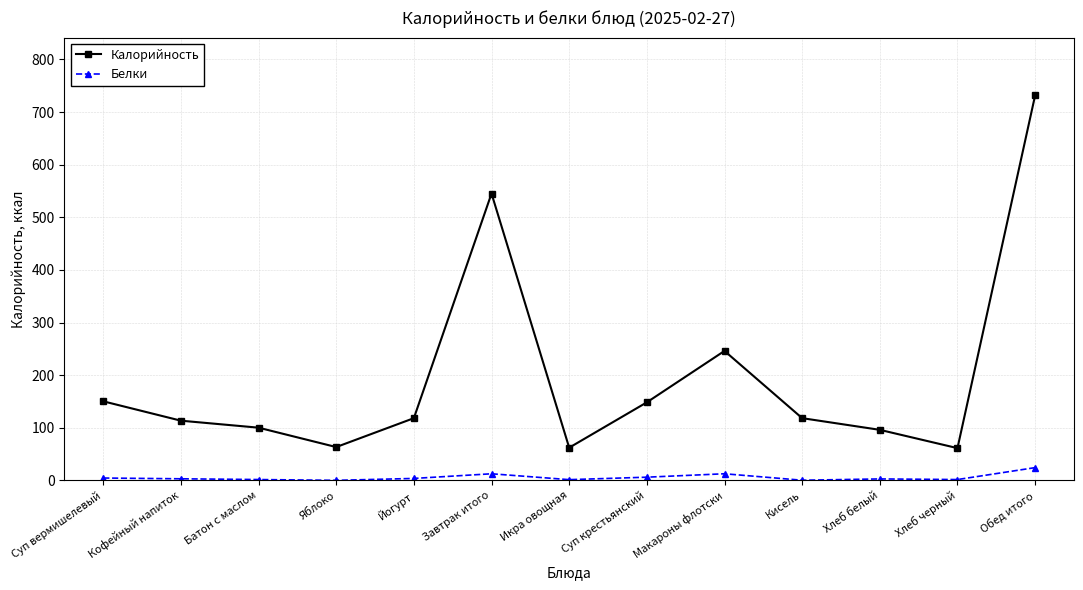

True or false: Белки has more than 1 interior local peaks.

True